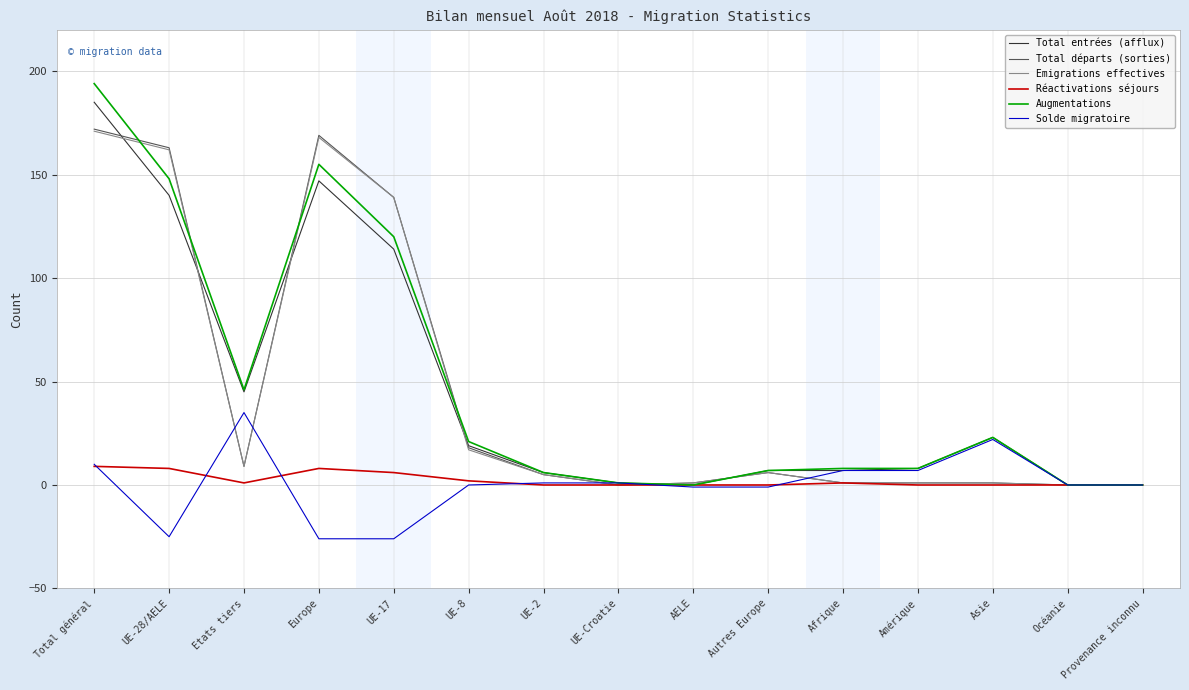

What are all the series names shown in the legend?

Total entrées (afflux), Total départs (sorties), Emigrations effectives, Réactivations séjours, Augmentations, Solde migratoire